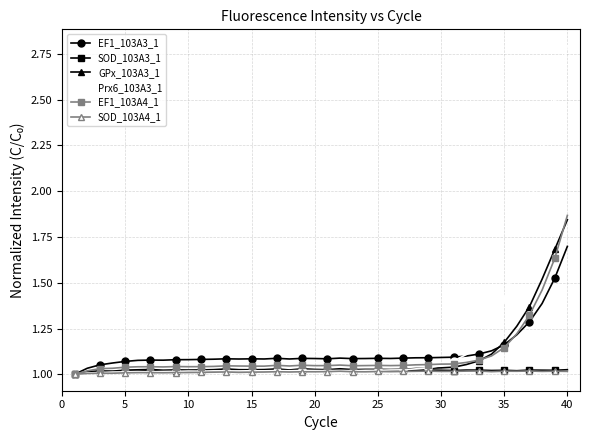

What are all the series names shown in the legend?

EF1_103A3_1, SOD_103A3_1, GPx_103A3_1, Prx6_103A3_1, EF1_103A4_1, SOD_103A4_1